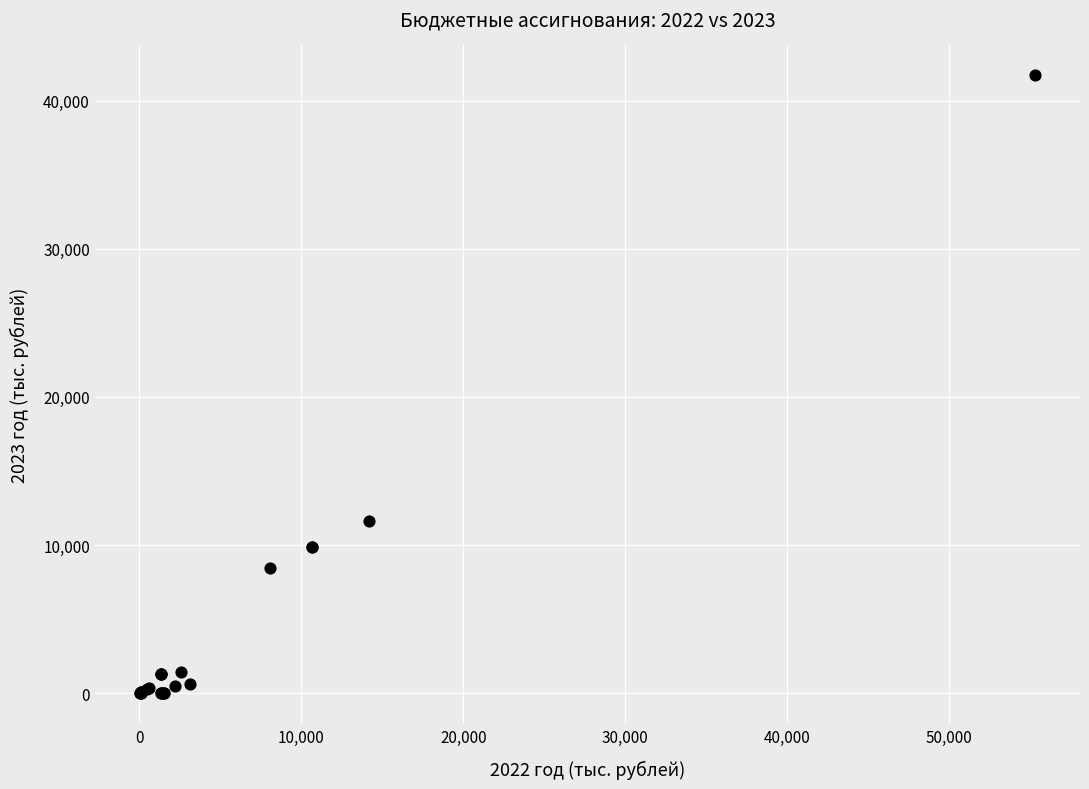

What Y value in the scatter plot is closest to 20853?

11639.5